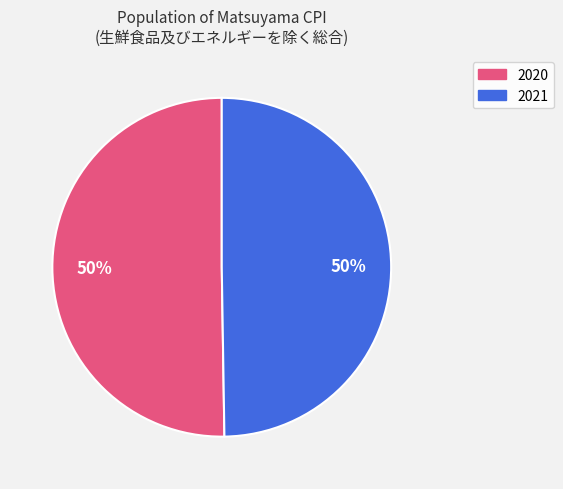

Which slice is the largest?

2020